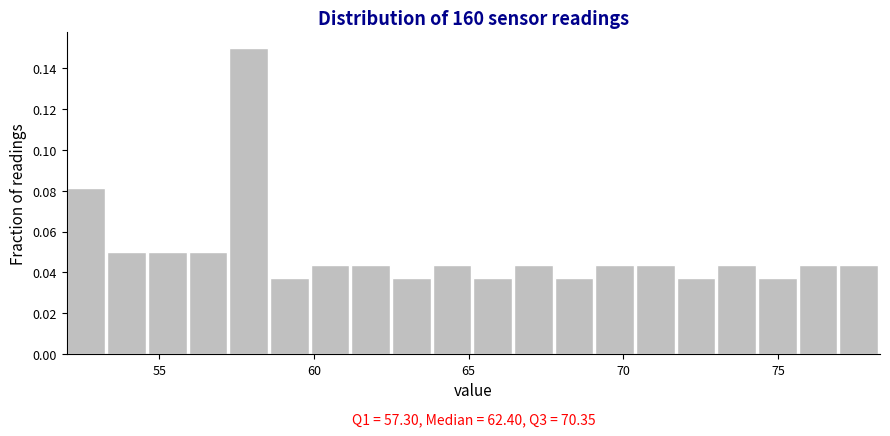

Around what value on the x-axis is the tallest bar? Give the approximate position of its centre, as read against the axis.

58.0